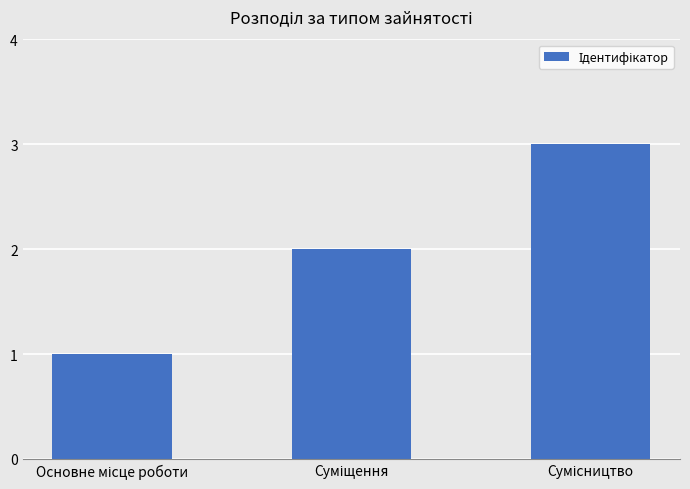

What is the value of the 2nd bar from the left?

2